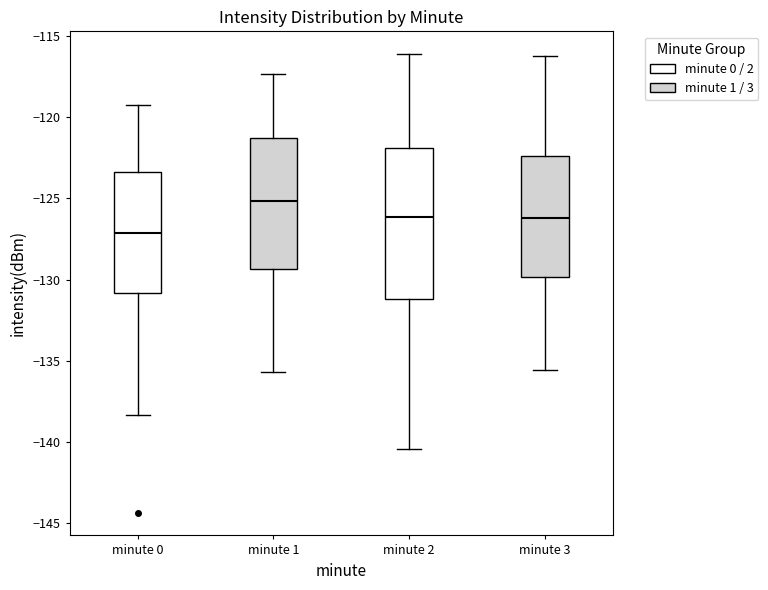

Where does the upper whisker of the box for minute 1 end on the y-axis? The values are not printed on the chart, so give them approximately, as read against the axis.

-117.5